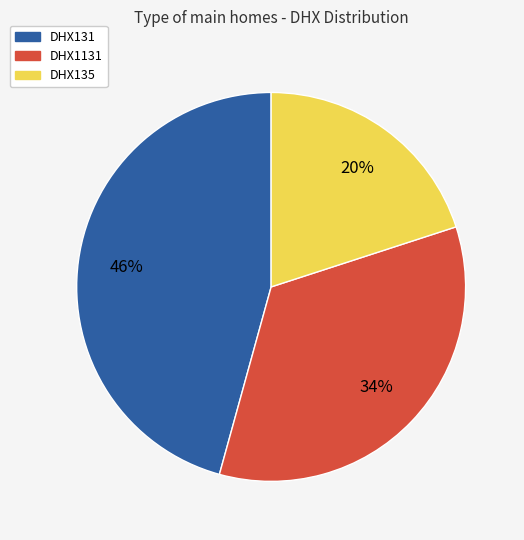

Which has a higher value, DHX135 or DHX1131?

DHX1131